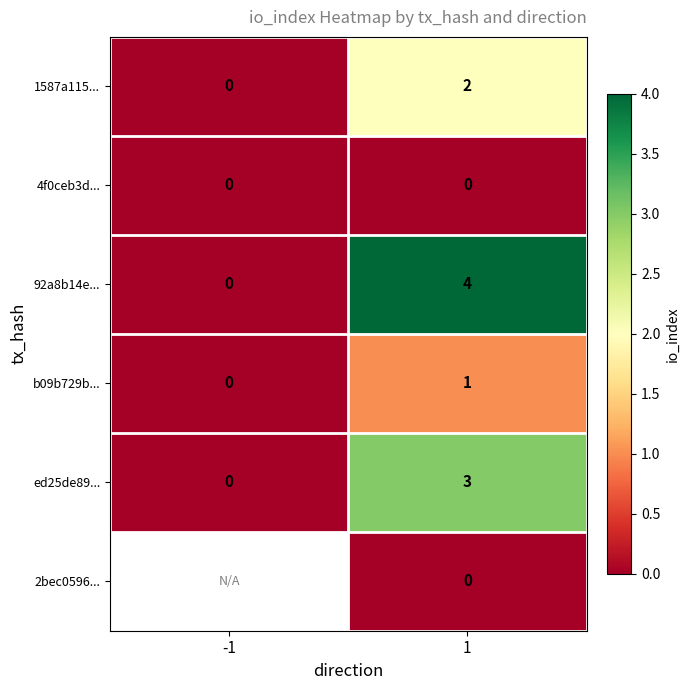

At how many categories does at least one series exceed 3?

1